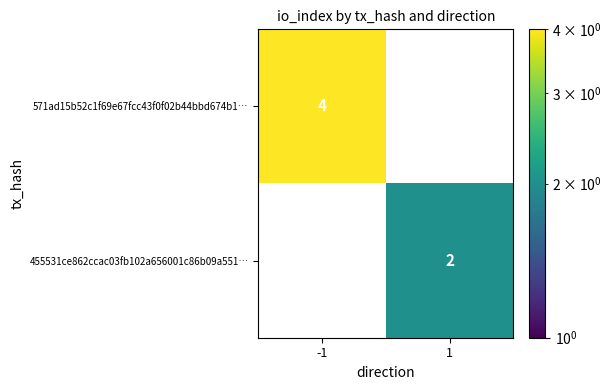

Count the number of data series in this chart.

2